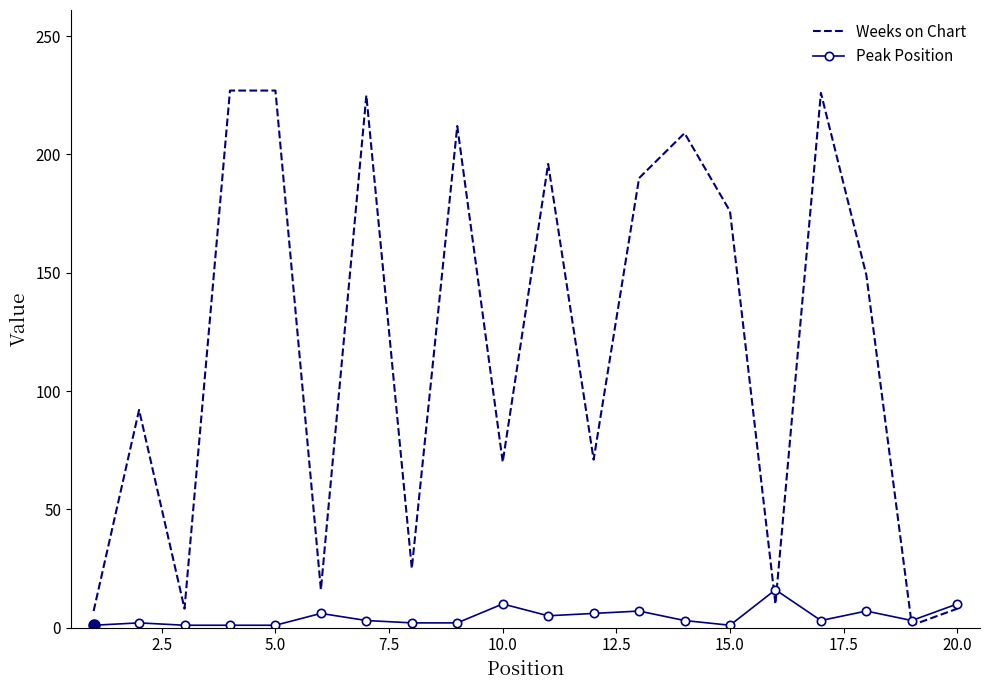

What is the greatest value displayed?

227